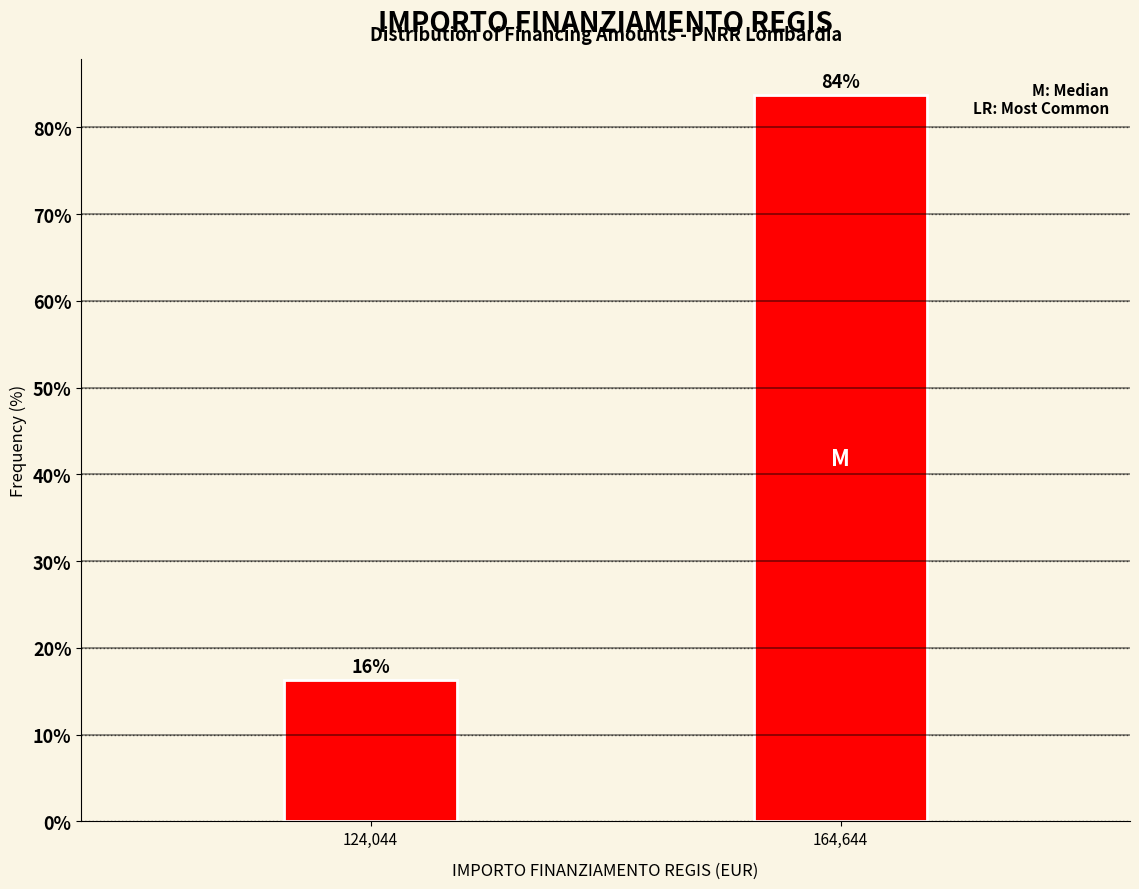

List the labels in order of value, smallest first.

124,044, 164,644